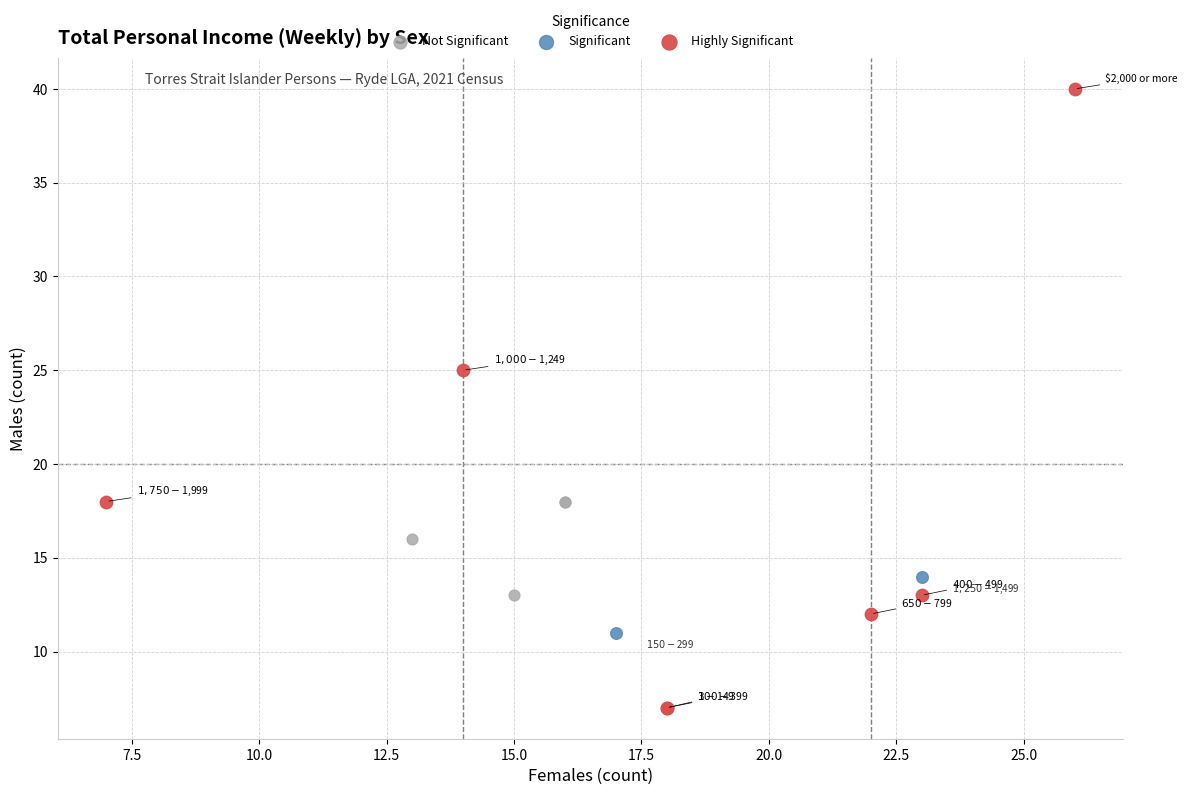

What are all the series names shown in the legend?

Not Significant, Significant, Highly Significant